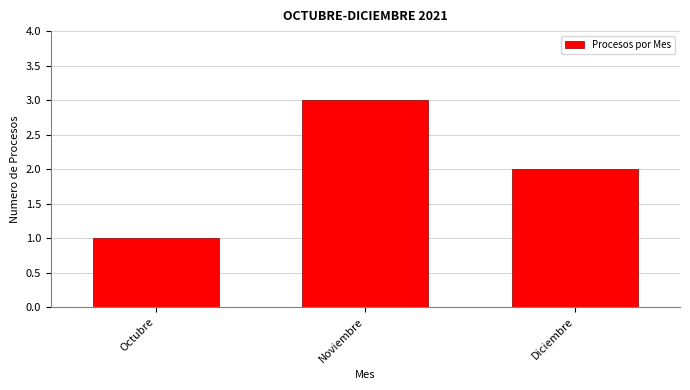

Reading left to right, extract all data points from this chart.

1	3	2